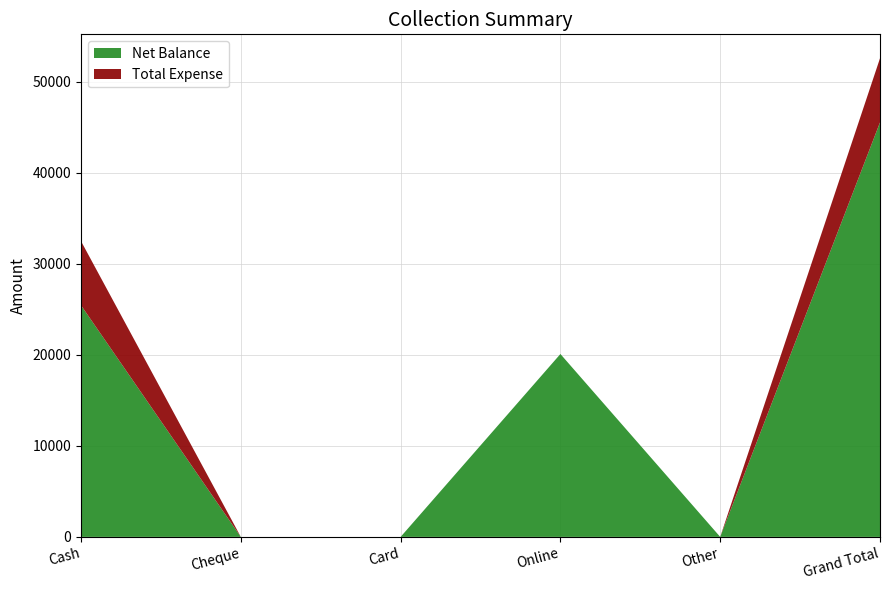

Reading left to right, what are all the values shown in this chart?

Net Balance: Cash=25450	Cheque=0	Card=0	Online=20100	Other=0	Grand Total=45550
Total Expense: Cash=7050	Cheque=0	Card=0	Online=0	Other=0	Grand Total=7050